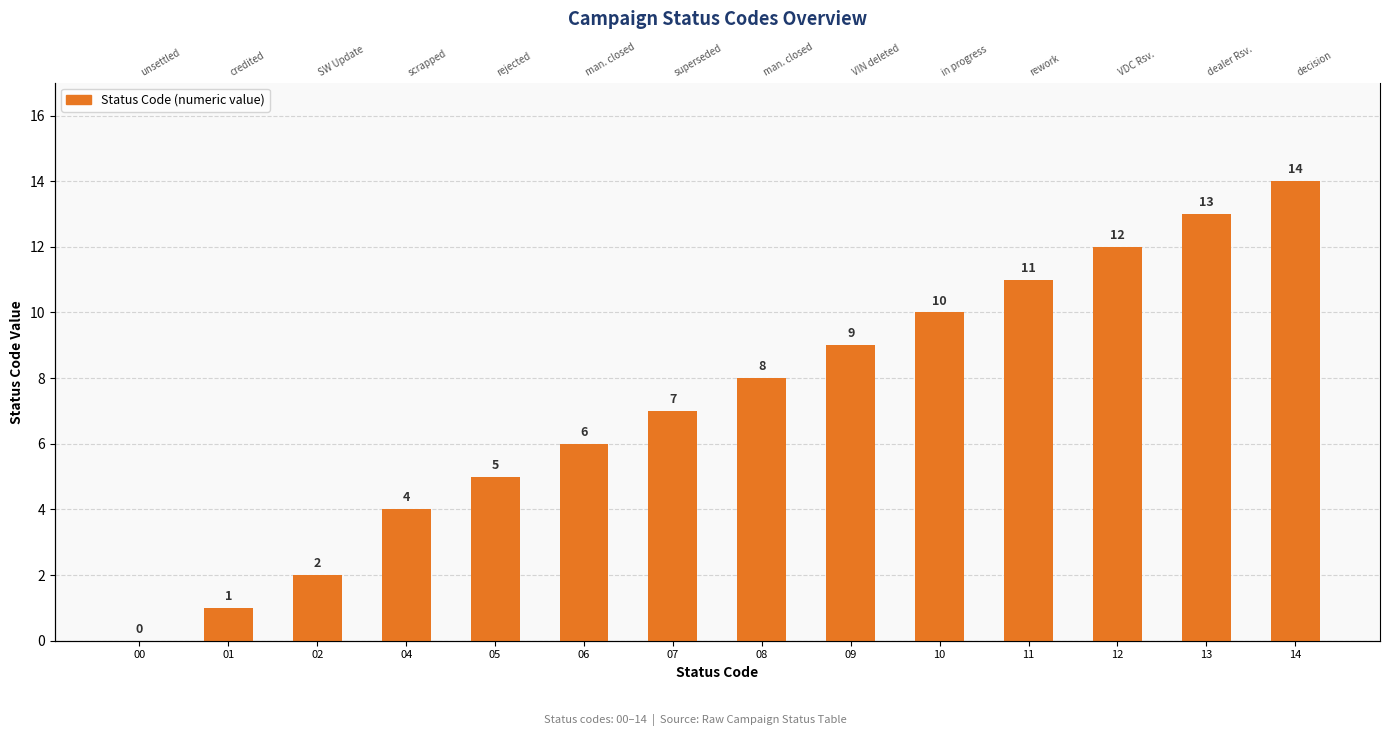

Where is the data nearest to the value 7?

07